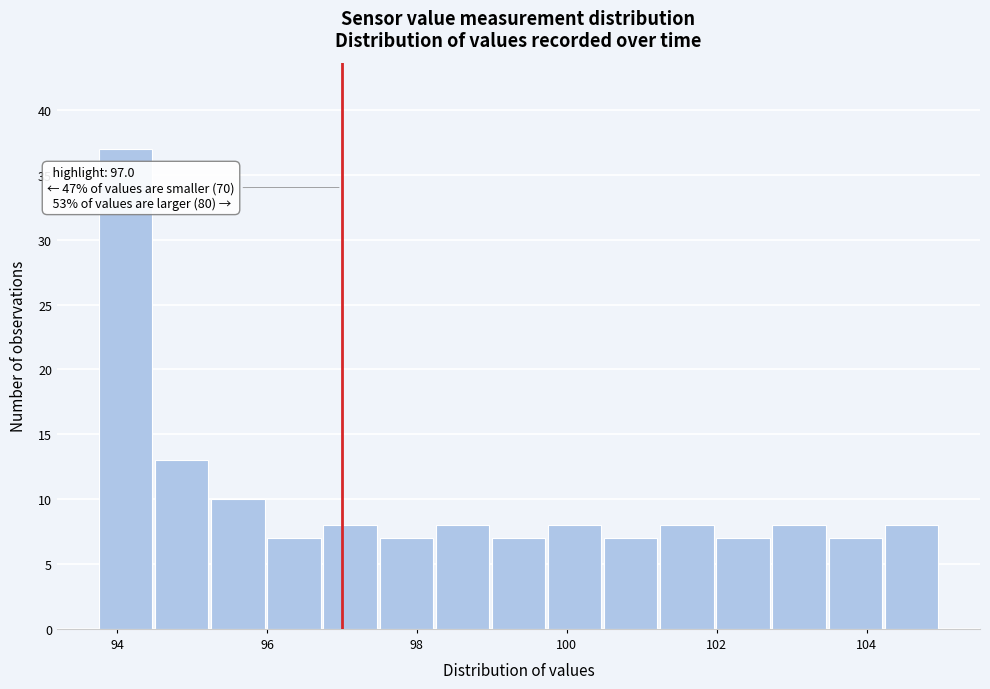

Around what value on the x-axis is the tallest bar? Give the approximate position of its centre, as read against the axis.

94.2